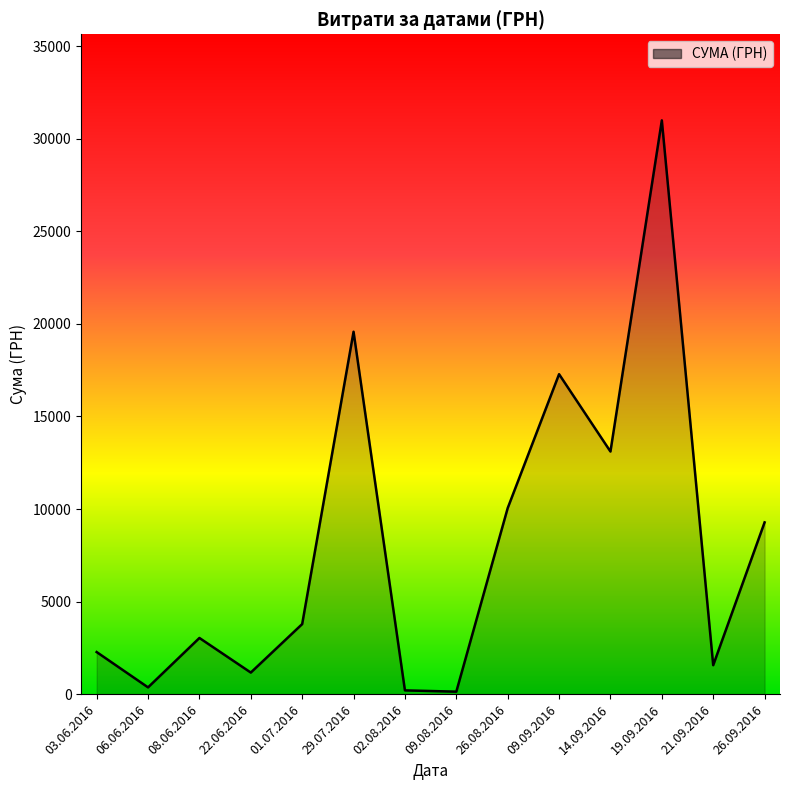

At which label is the value closest to 15564?

09.09.2016